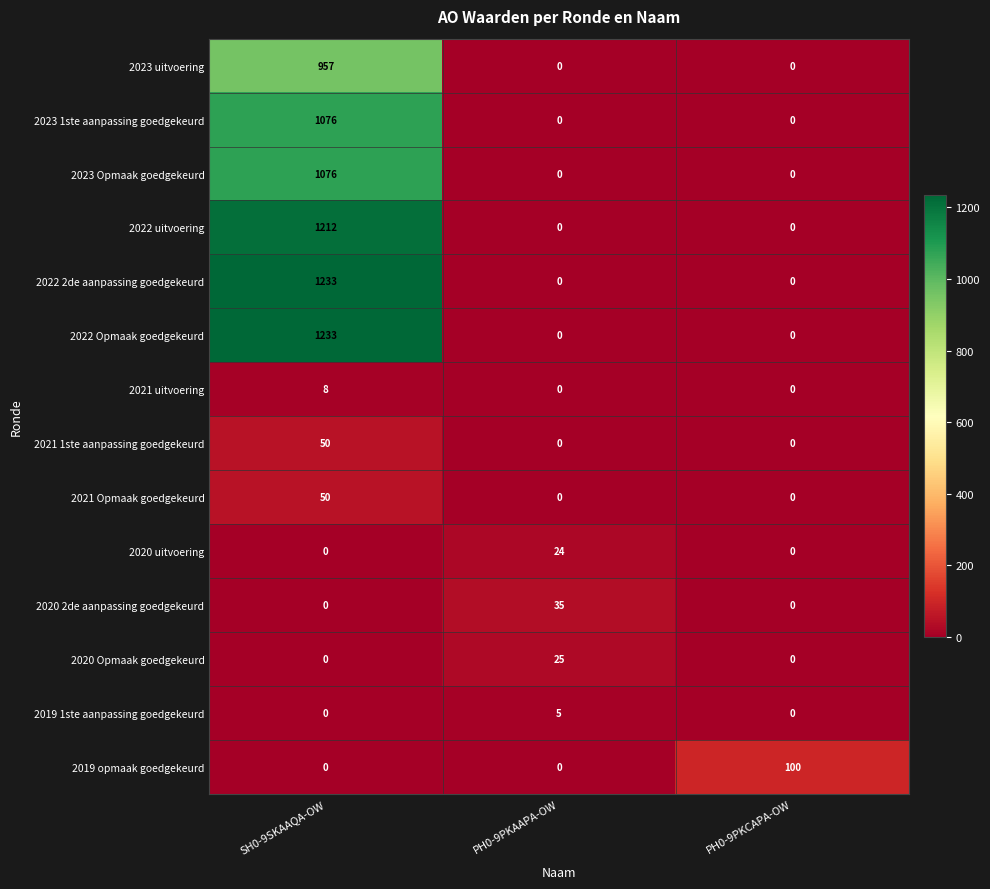

What is the maximum value for 2023 Opmaak goedgekeurd?

1076